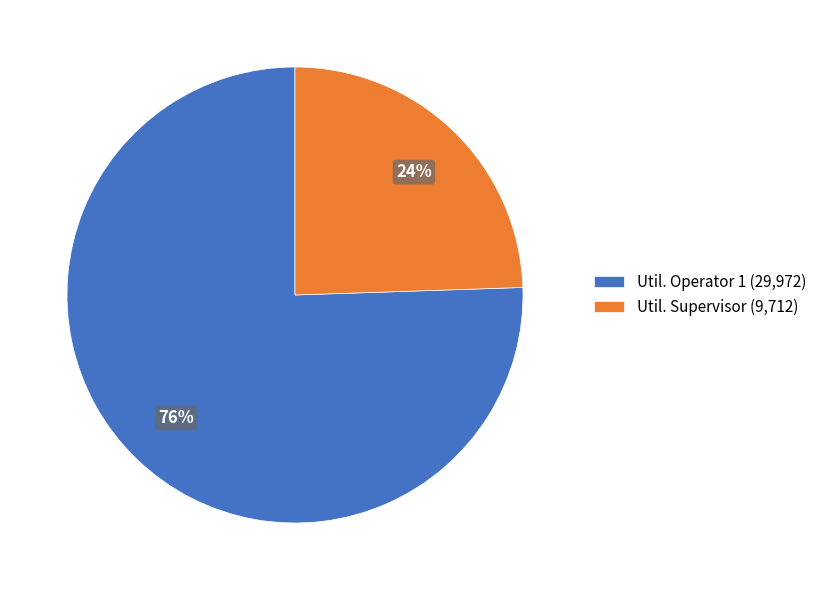

Is it true that Util. Supervisor is 10% of the pie?

False